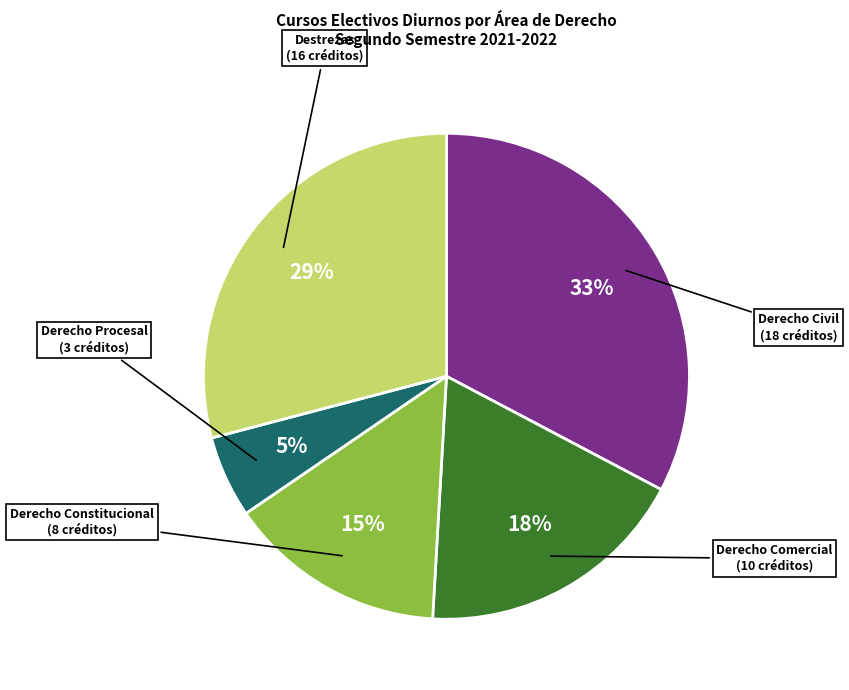

Is the sum of Derecho Comercial and Derecho Civil greater than half?

Yes